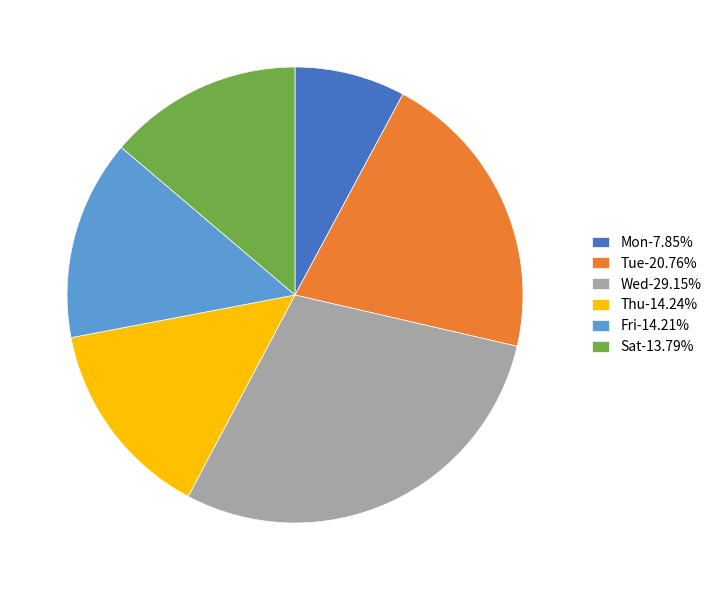

Approximately how many times larger is the value at Mon-7.85% compared to Thu-14.24%?

0.6